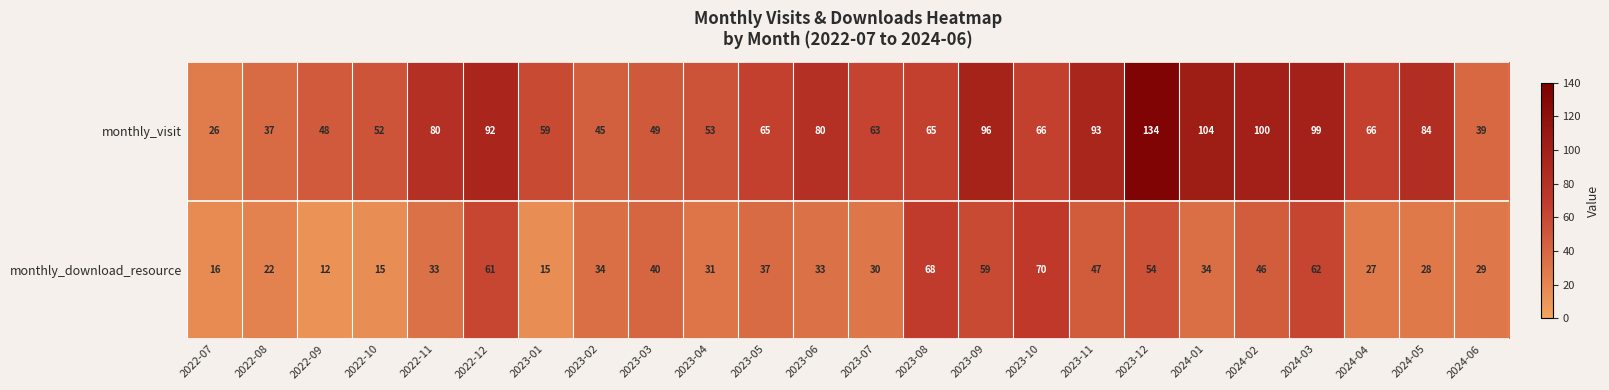

List the series in order of their overall mean, highest first.

monthly_visit, monthly_download_resource